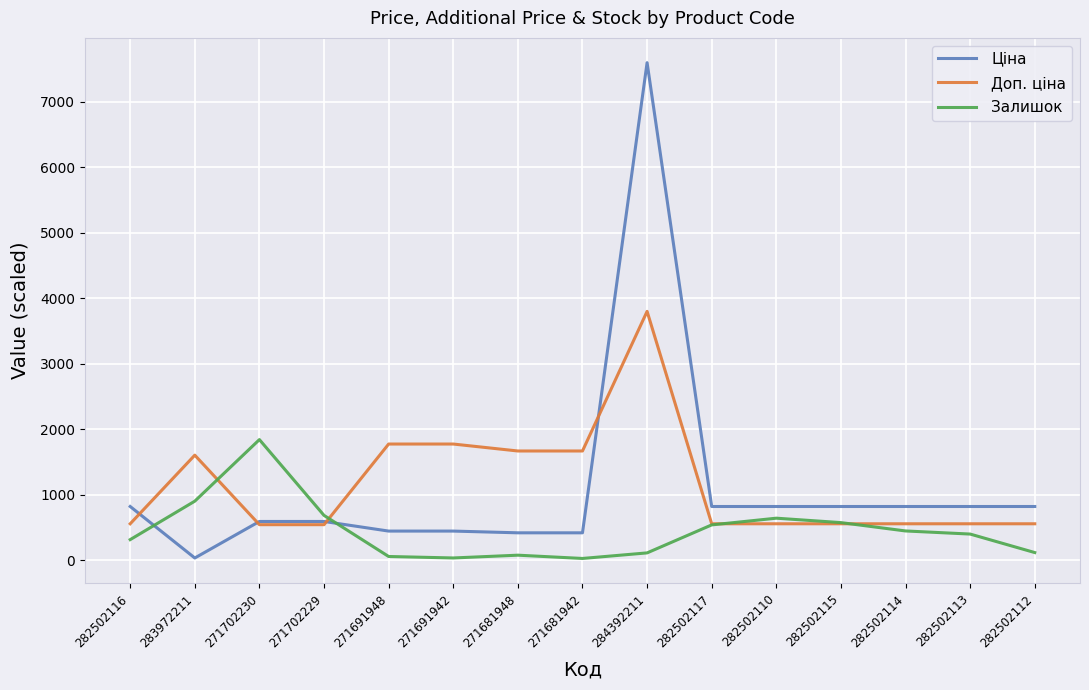

The Залишок series shows 572.5 at 282502115. True or false?

True